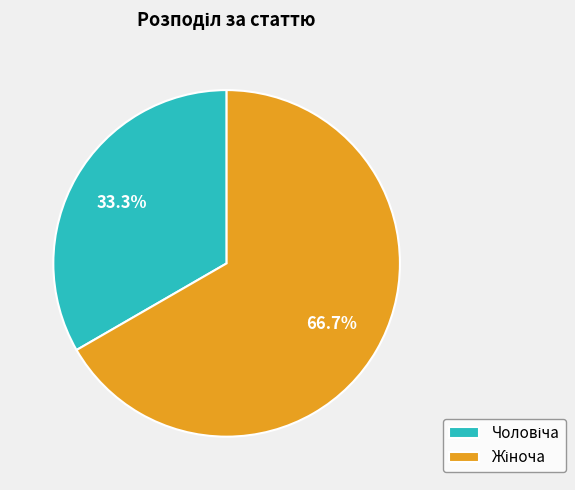

Is there any slice that represents more than half of the pie?

Yes